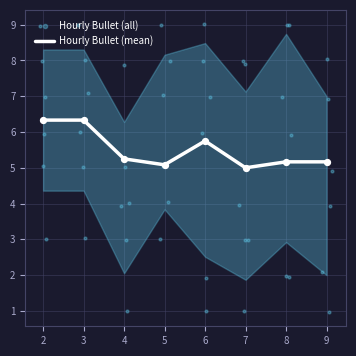

What is the highest value of the Hourly Bullet (mean) series?

6.3